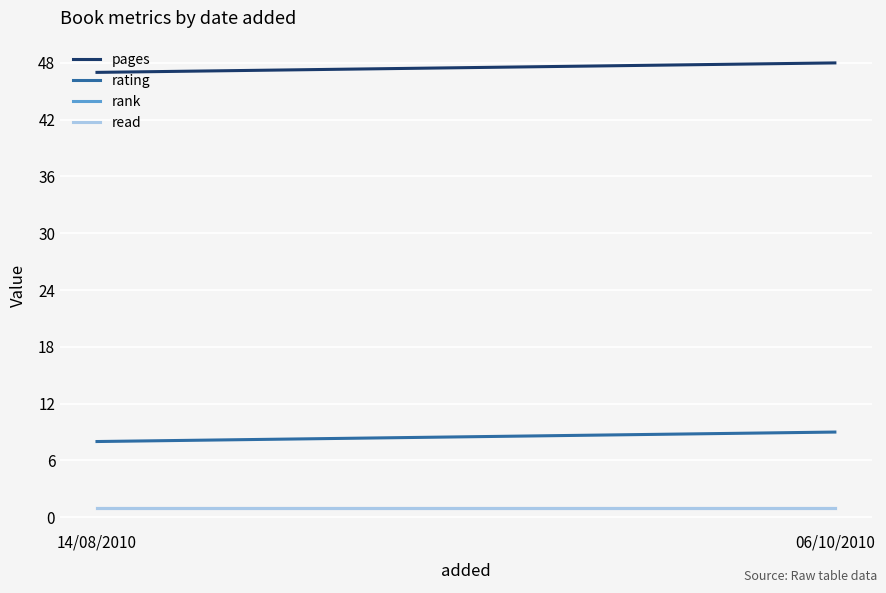

Reading left to right, what are all the values shown in this chart?

pages: 14/08/2010=47	06/10/2010=48
rating: 14/08/2010=8	06/10/2010=9
rank: 14/08/2010=1	06/10/2010=1
read: 14/08/2010=1	06/10/2010=1